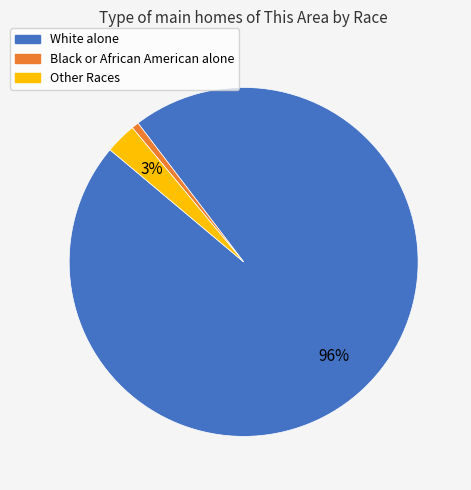

To the nearest percent, what is the average slice percentage?

33%